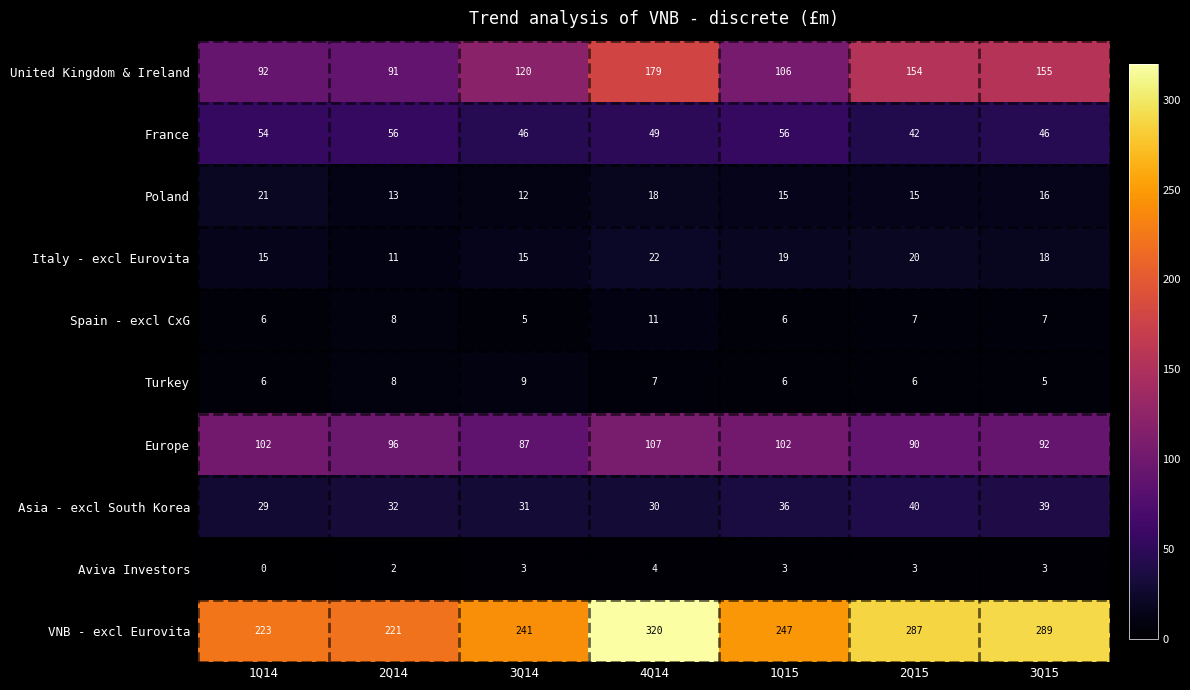

Is it true that VNB - excl Eurovita equals 179 at 2Q15?

False